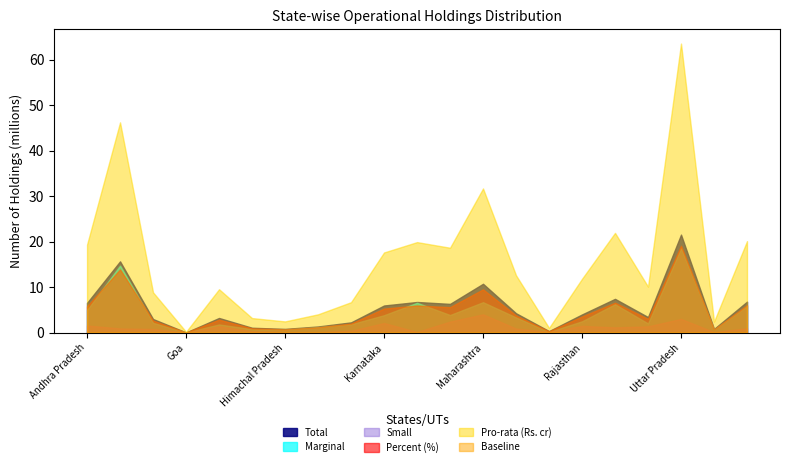

True or false: Small has a value of 1450822.2 at Bihar.

False